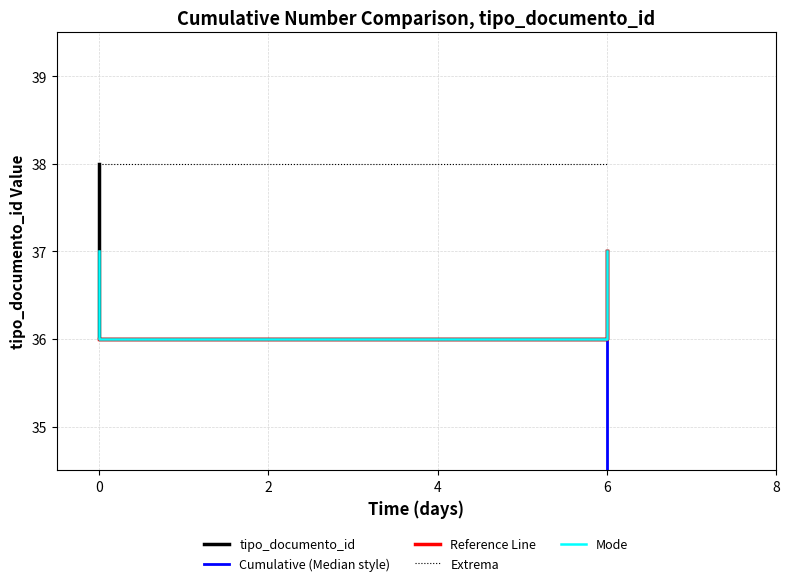

What is the highest value of the tipo_documento_id series?

38.0